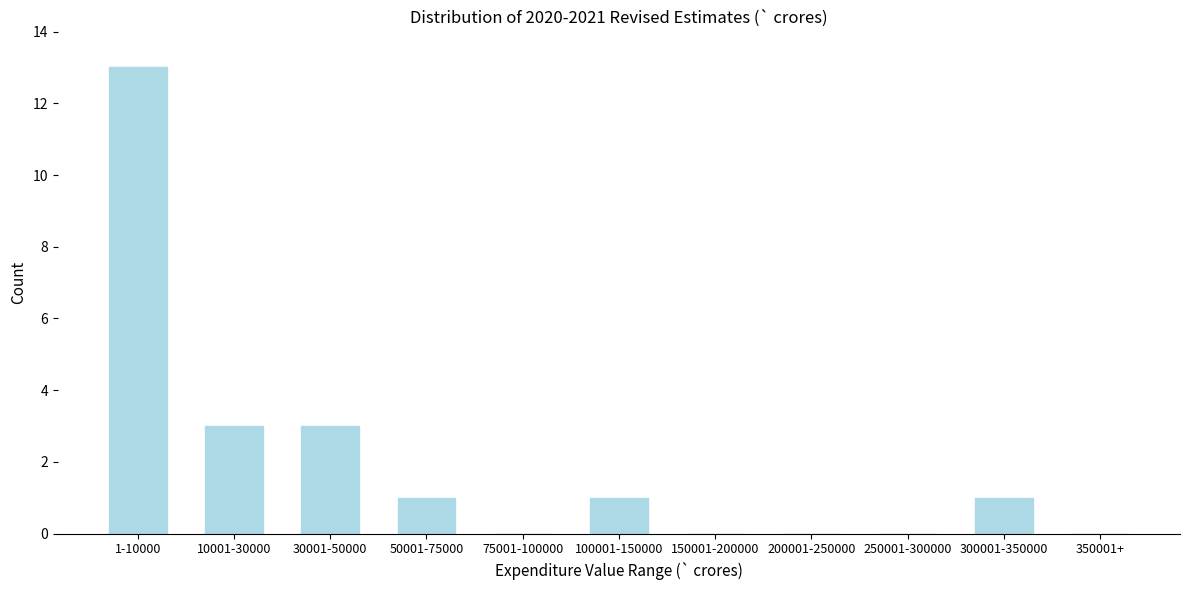

Reading left to right, transcribe all the data shown in this chart.

1-10000=13	10001-30000=3	30001-50000=3	50001-75000=1	75001-100000=0	100001-150000=1	150001-200000=0	200001-250000=0	250001-300000=0	300001-350000=1	350001+=0